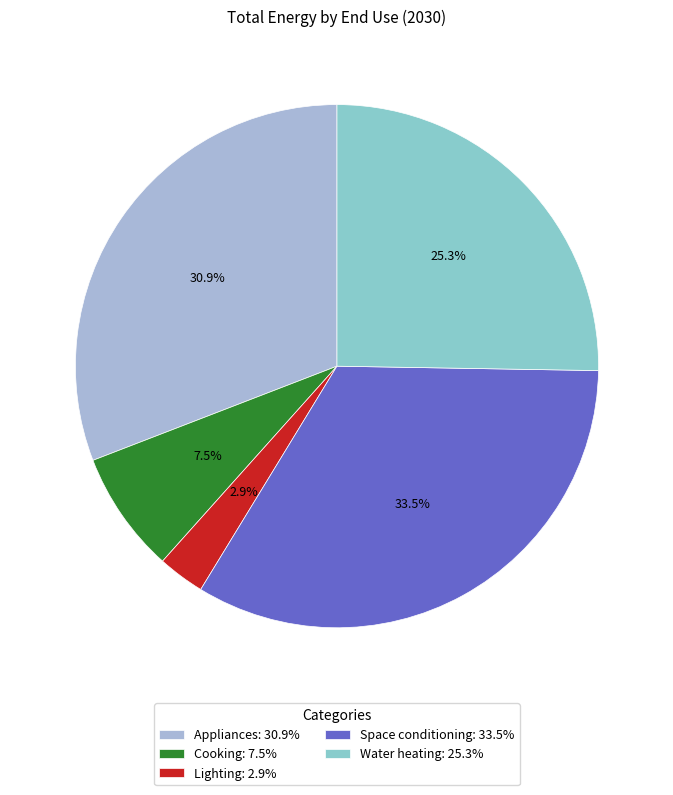

To the nearest percent, what portion does Appliances represent?

31%